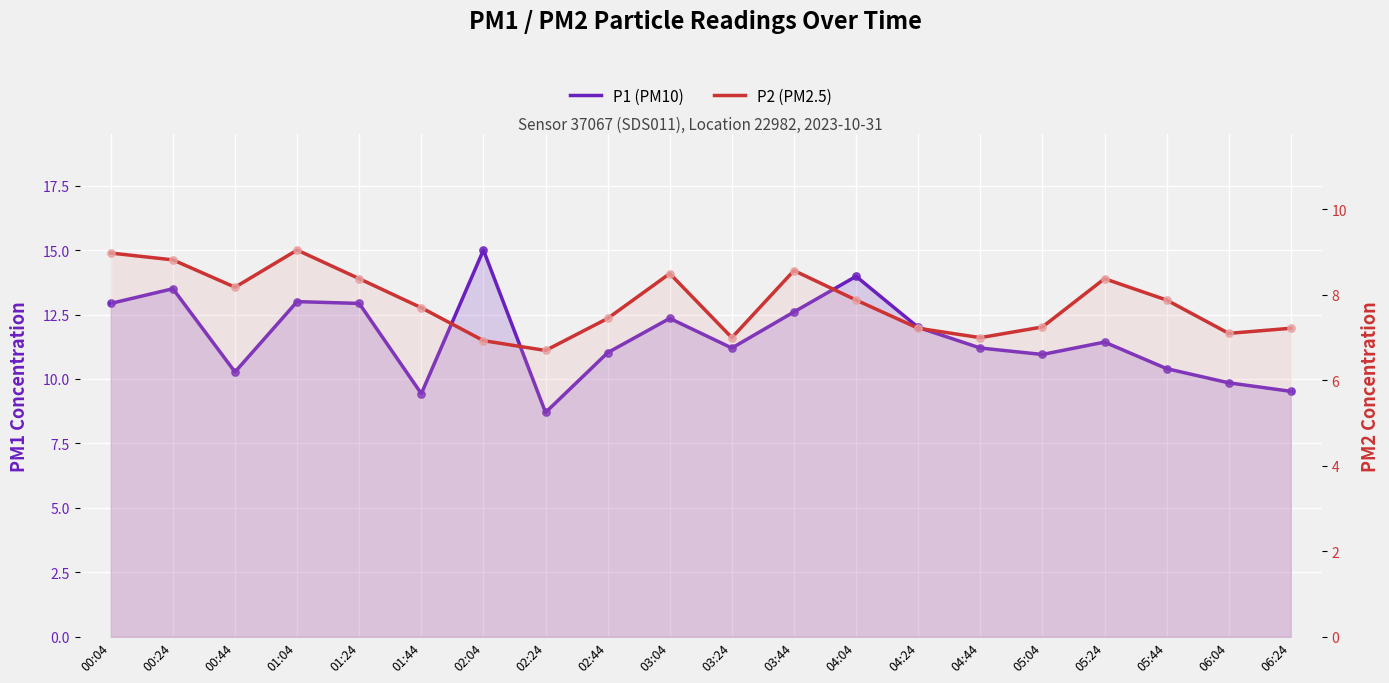

Is the value of P2 (PM2.5) at 05:44 greater than the value of P1 (PM10) at 02:04?

No